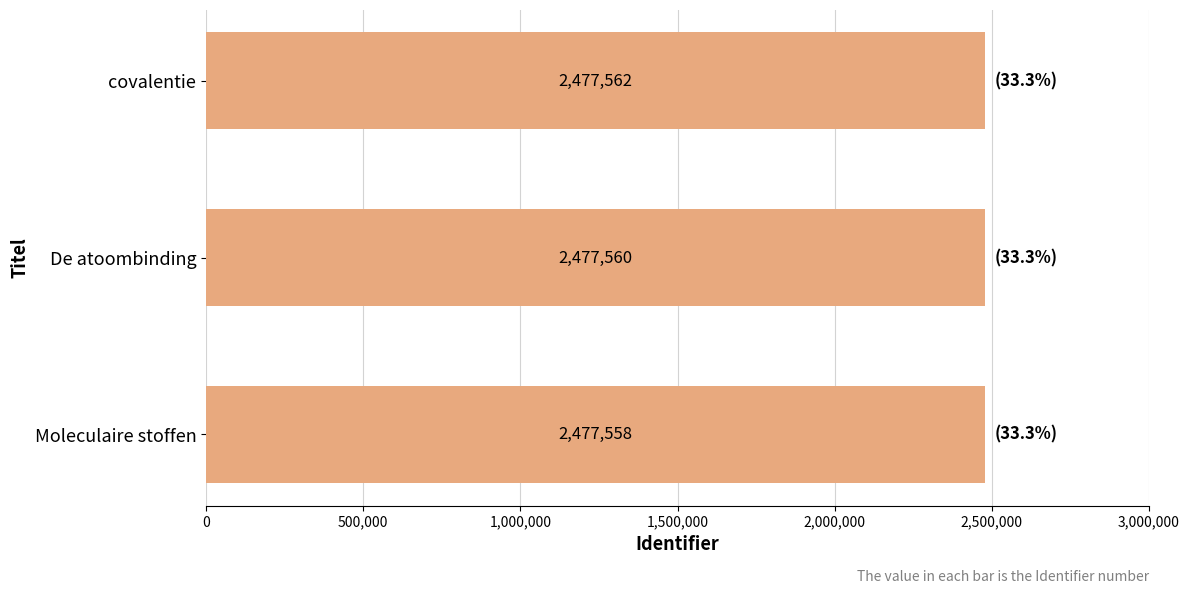

What is the difference between the maximum and minimum values?

4